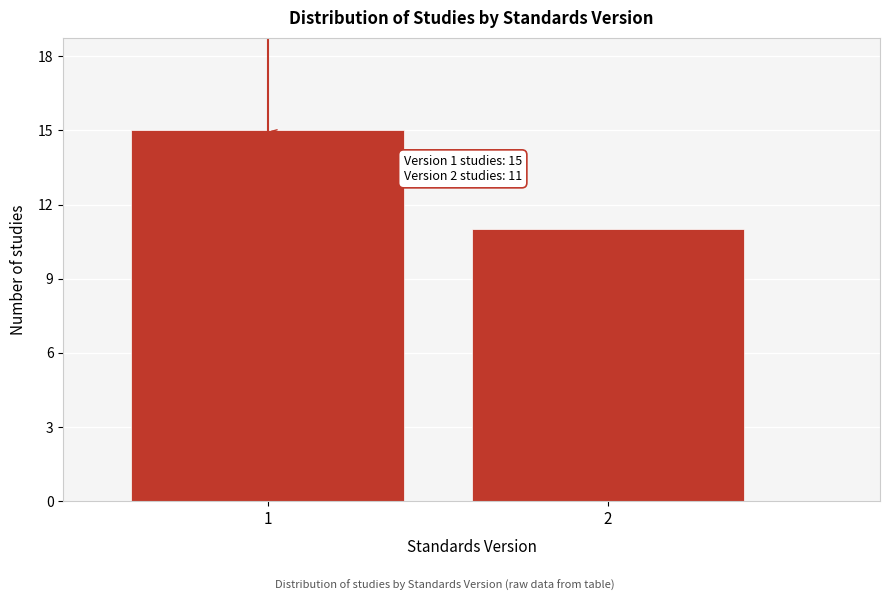

Reading right to left, list all the values displayed in this chart.

2=11	1=15